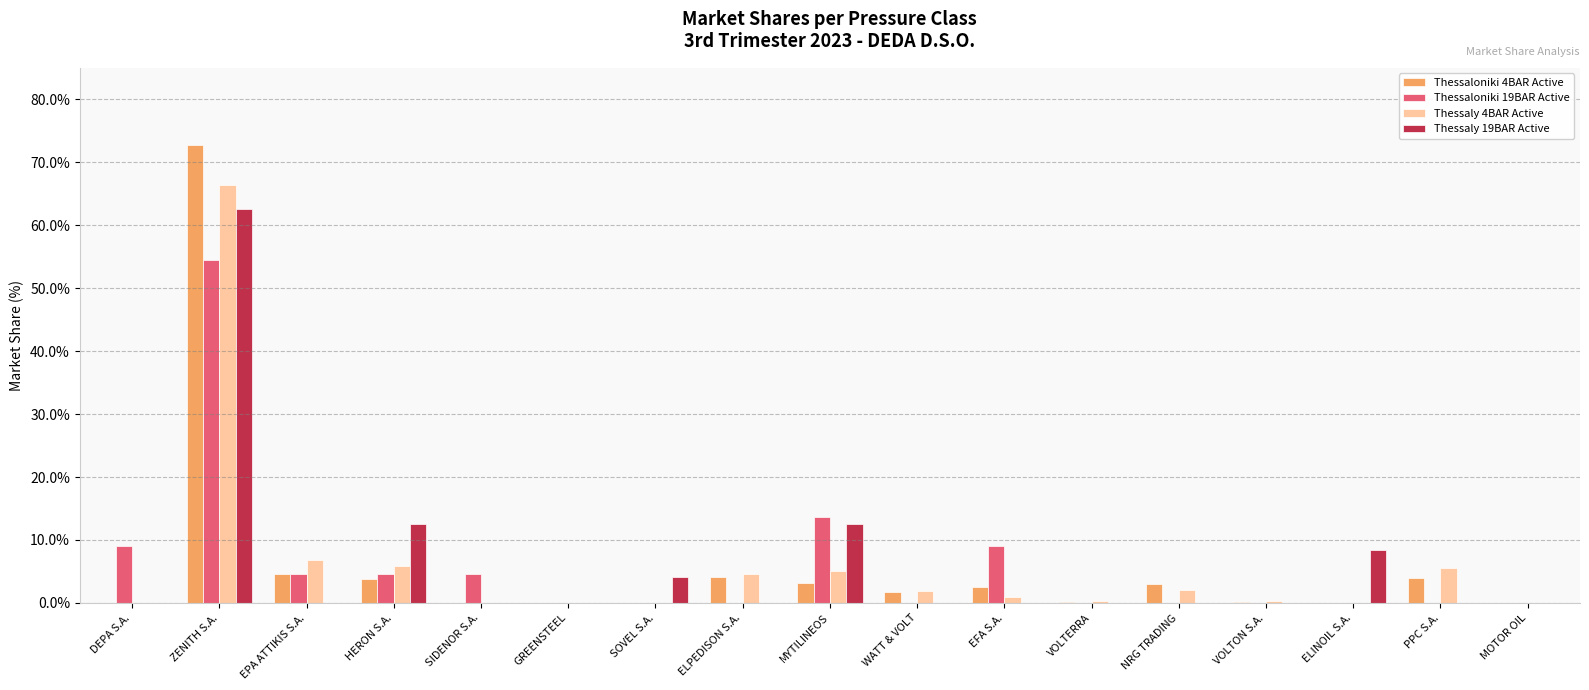

Are the bars horizontal?

No